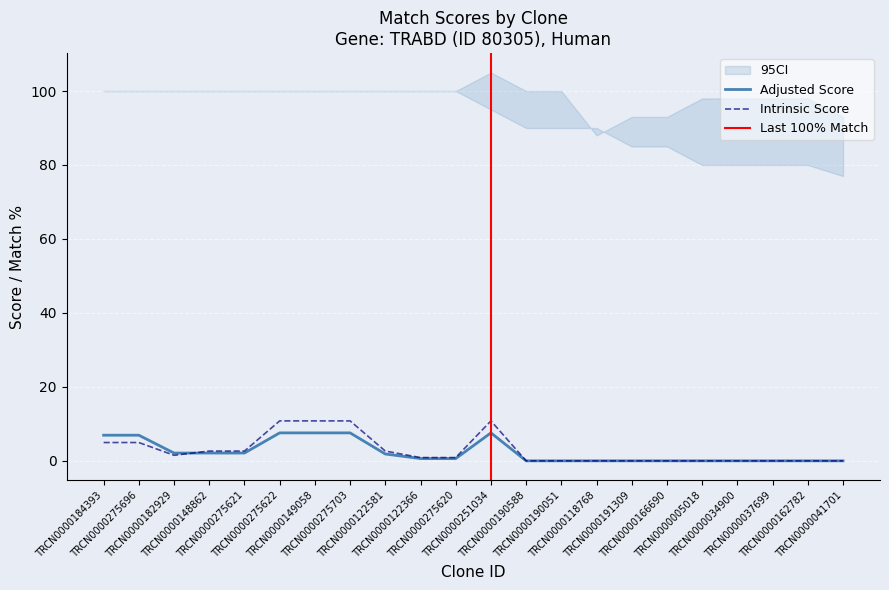

How many lines are shown in the chart?

2